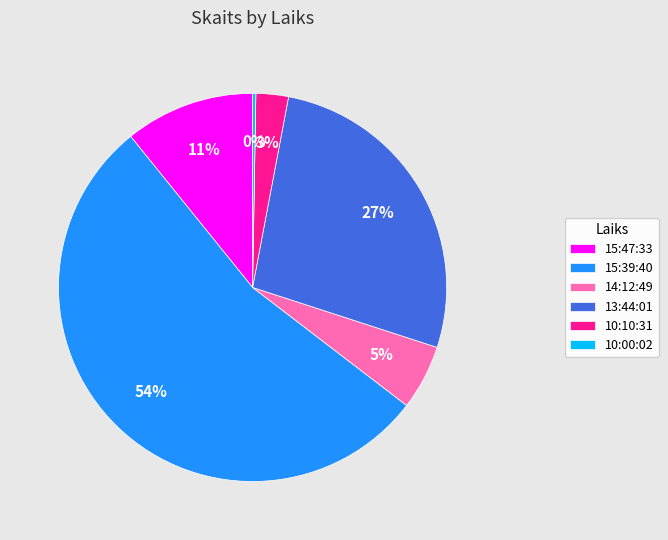

Between 14:12:49 and 15:39:40, which is larger?

15:39:40